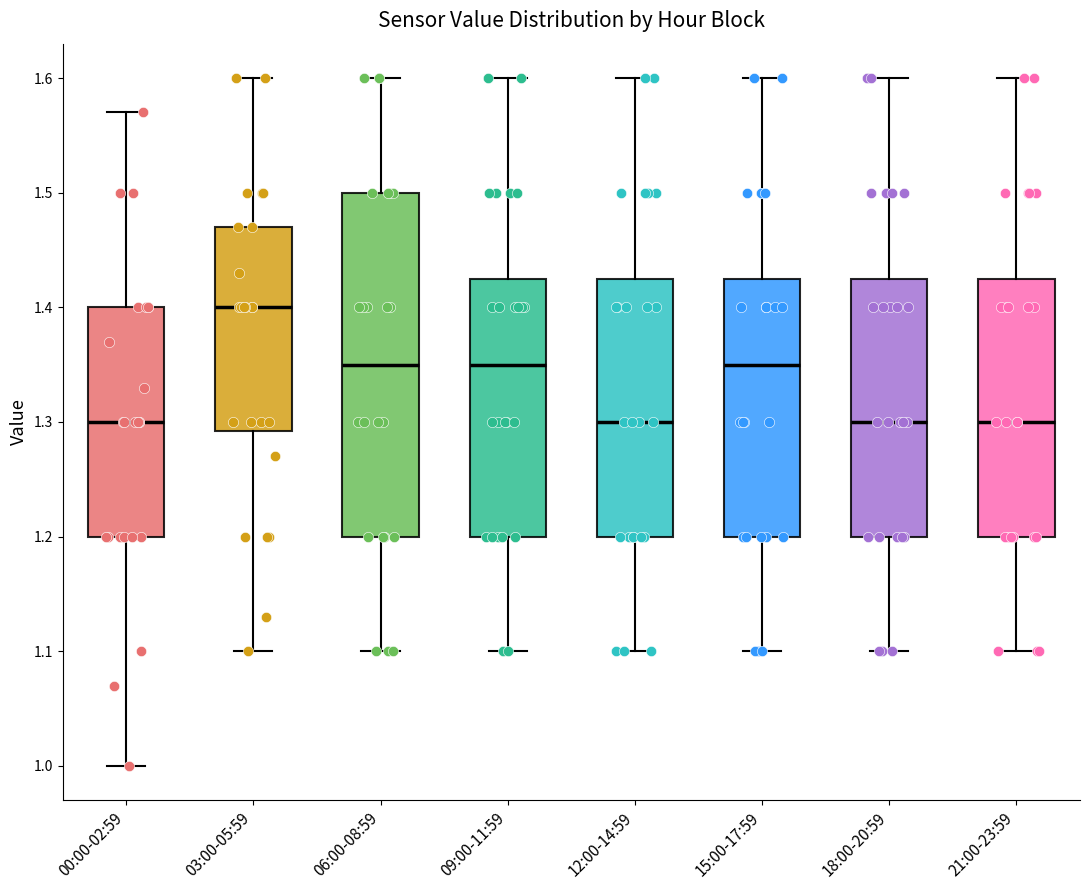

Where does the lower whisker of the box for 12:00-14:59 end on the y-axis? The values are not printed on the chart, so give them approximately, as read against the axis.

1.10